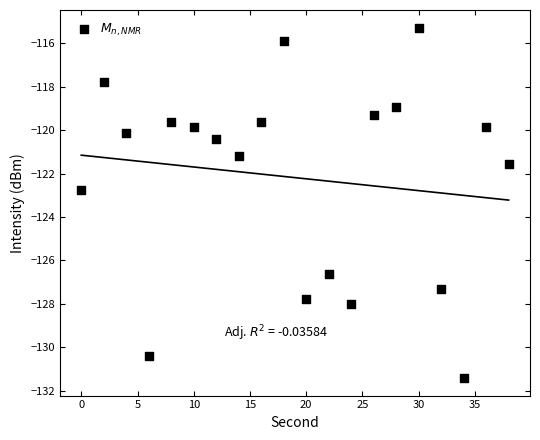

What is the range of X values (max minus min)?

38.0